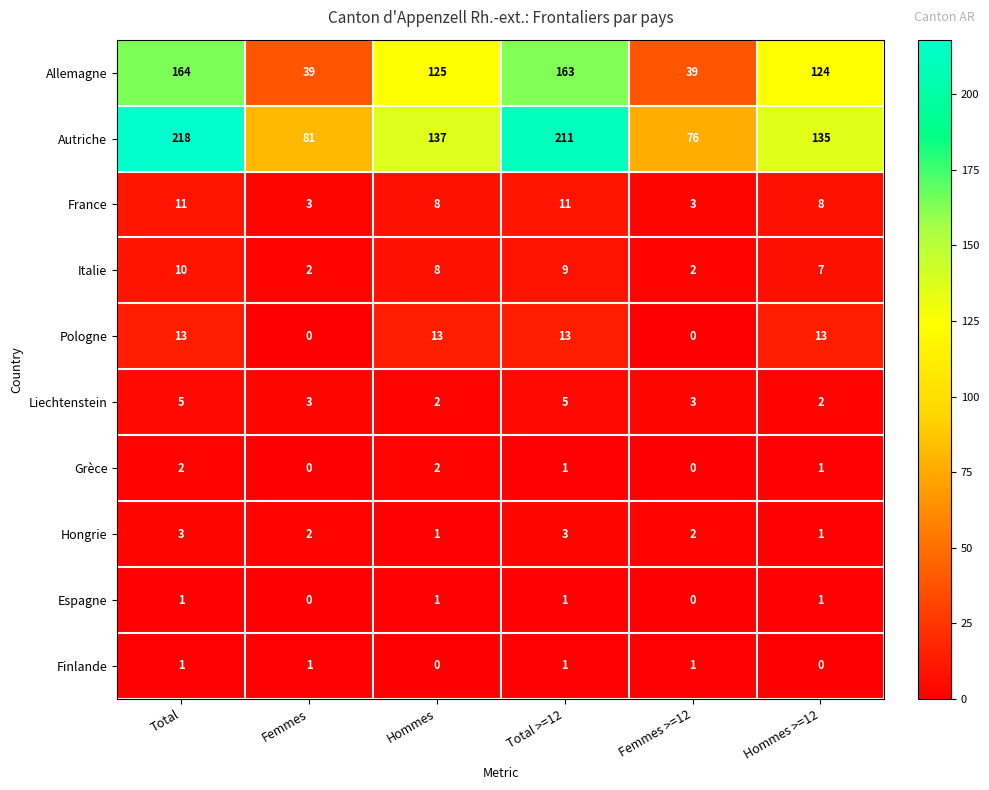

What is the difference between the second highest and minimum values in the Pologne series?

13